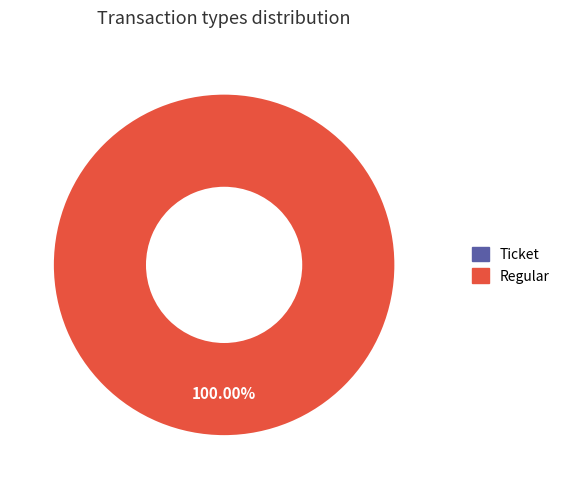

Which slice is the largest?

Regular